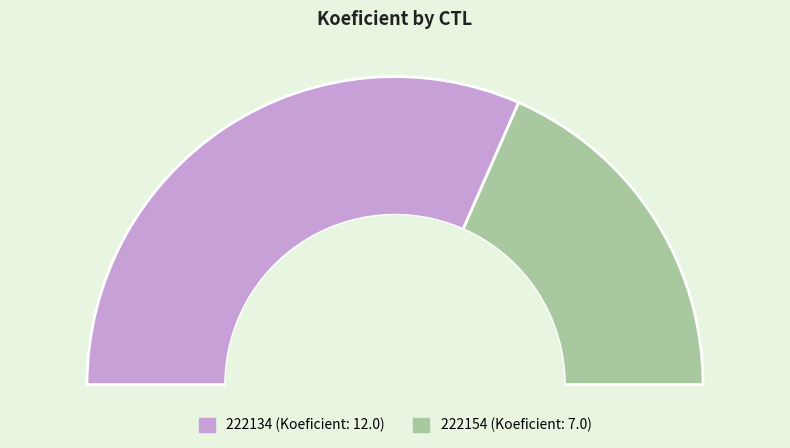

What is the smallest slice in the pie chart?

222154